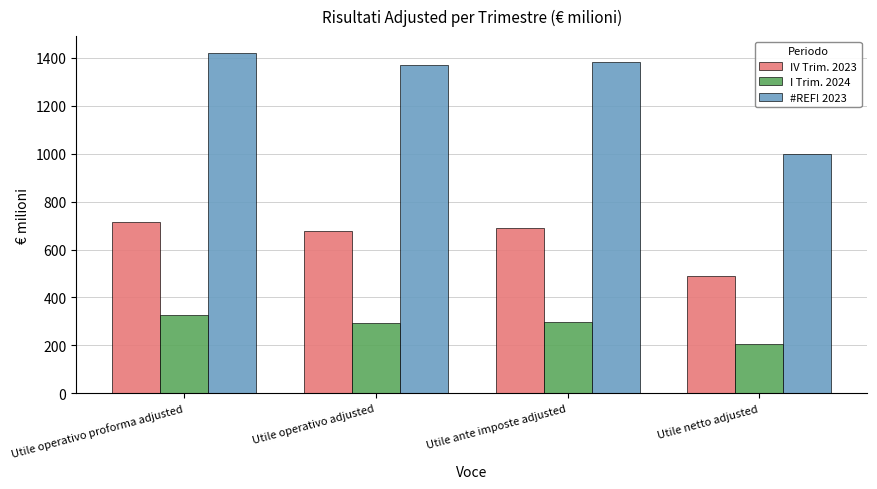

Is it true that #REF! 2023 equals 1372 at Utile operativo adjusted?

True